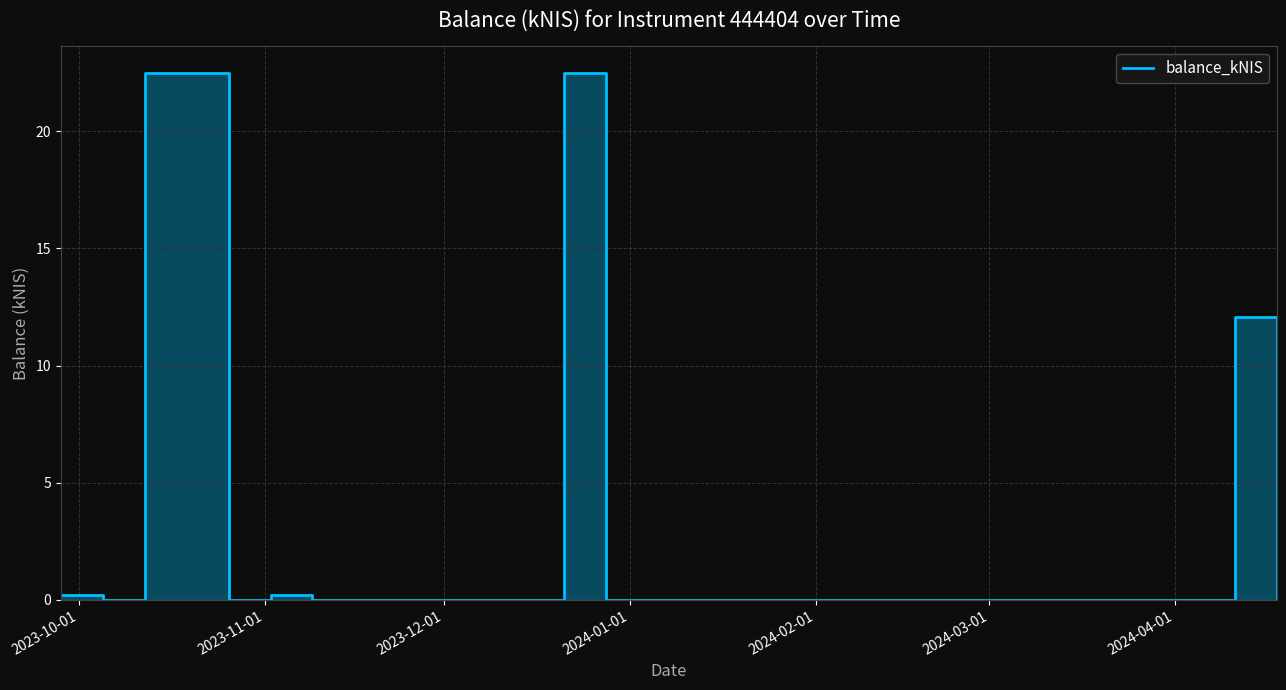

How many values exceed 0?

6